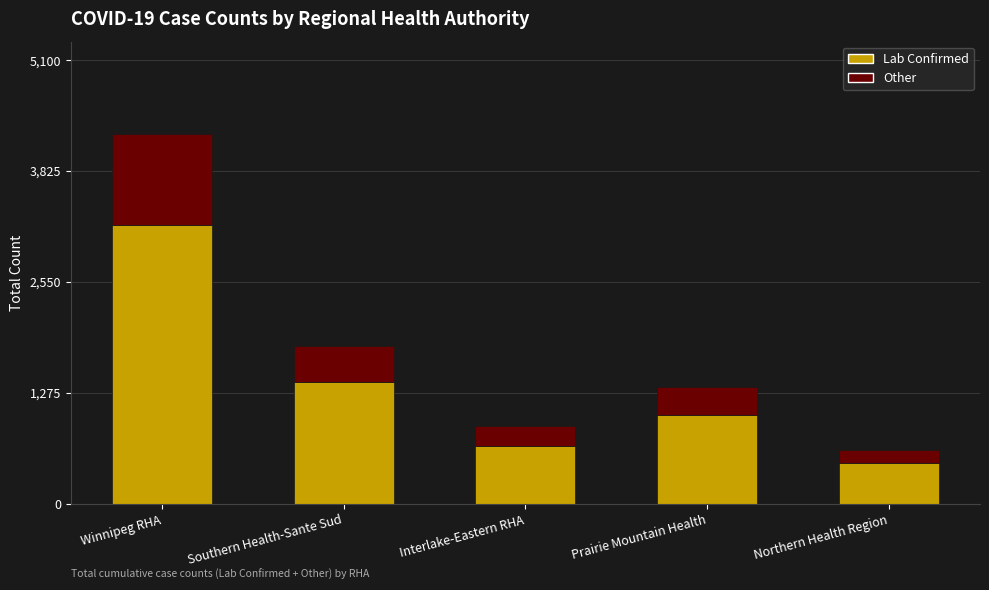

At which category is the sum across all series the highest?

Winnipeg RHA